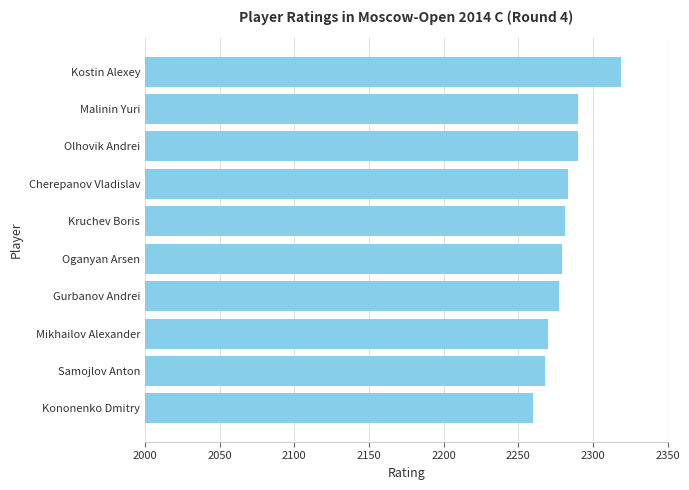

What value does the data have at Mikhailov Alexander?

2270